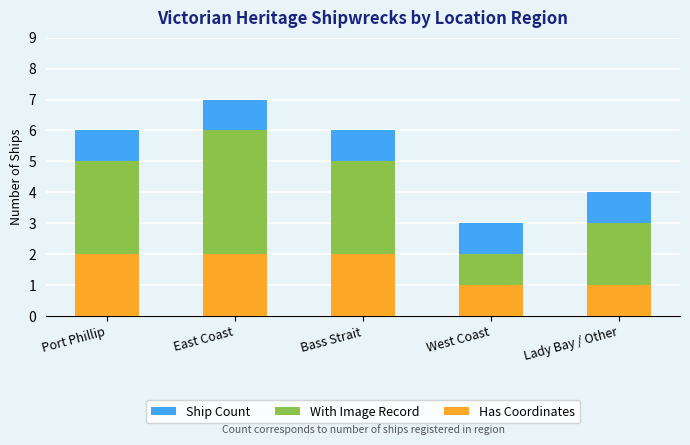

At which category is the sum across all series the highest?

East Coast